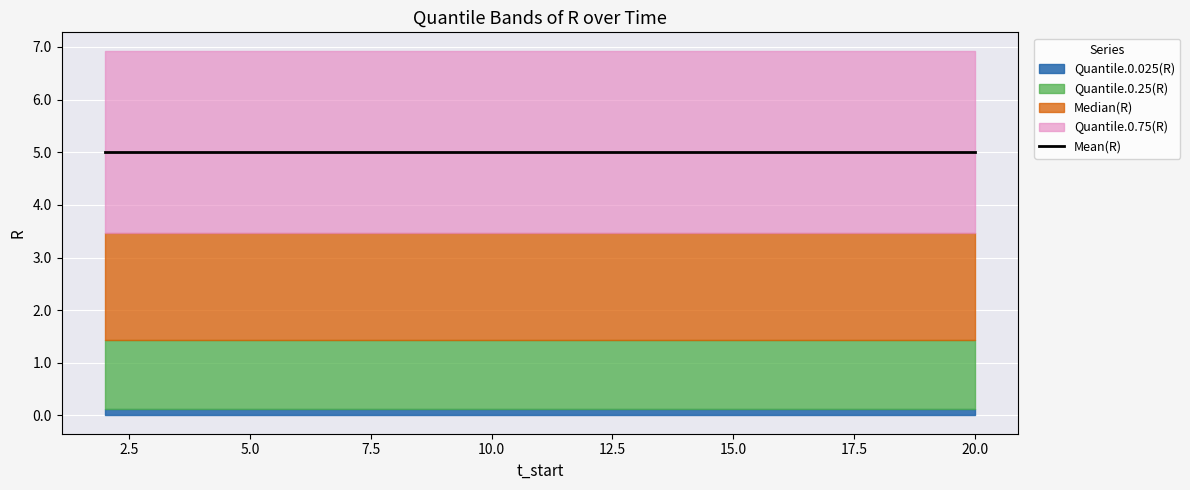

True or false: Quantile.0.025(R) and Std(R) intersect in this chart.

False